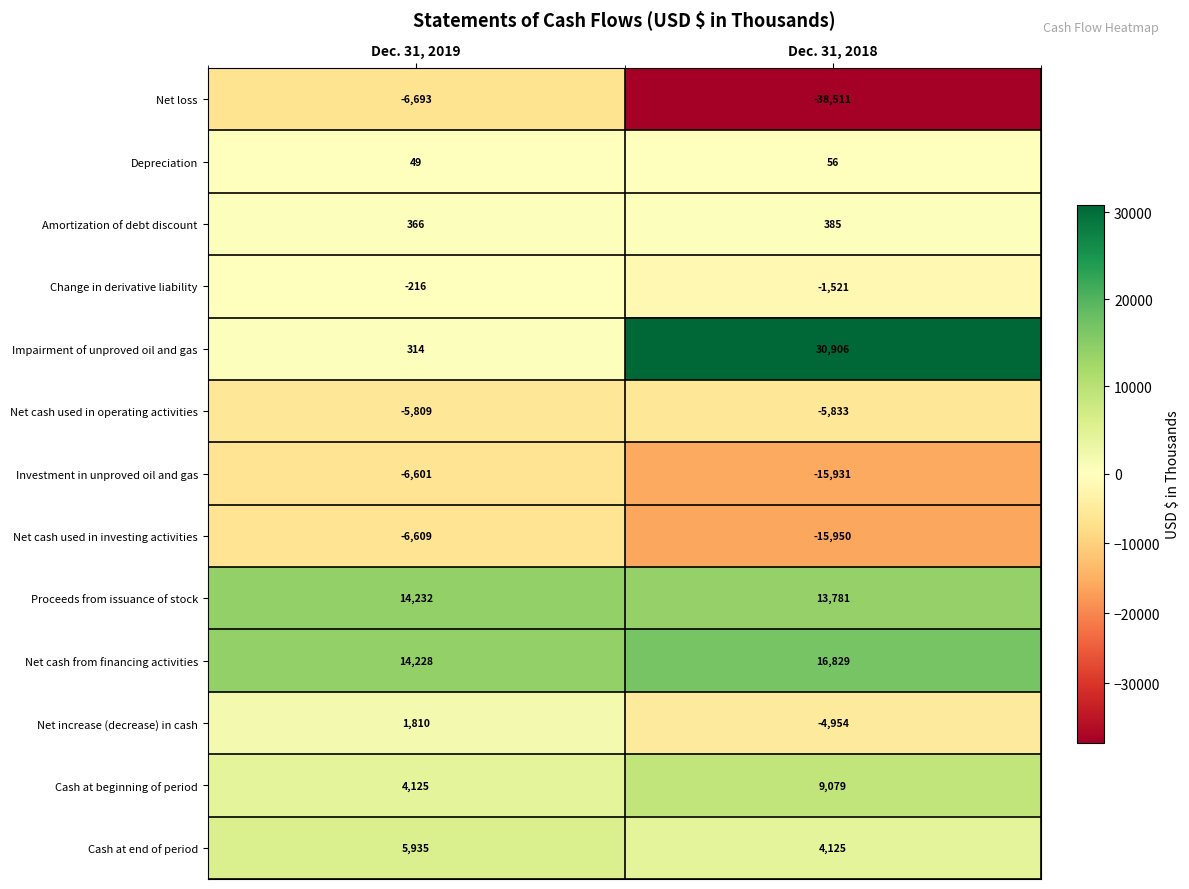

Read the Net cash used in investing activities value at Dec. 31, 2018.

-15950